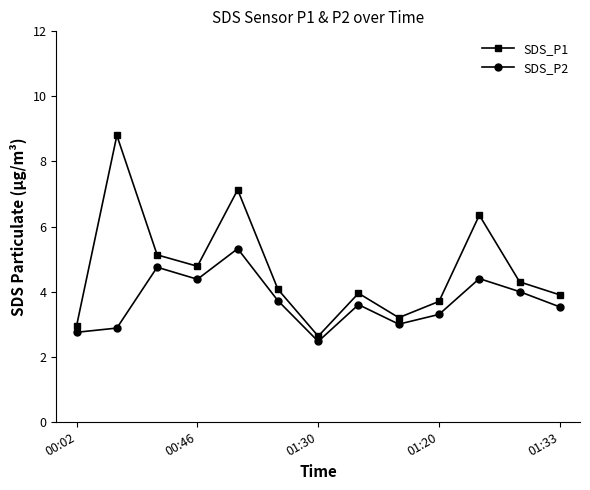

List the series in order of their overall mean, highest first.

SDS_P1, SDS_P2